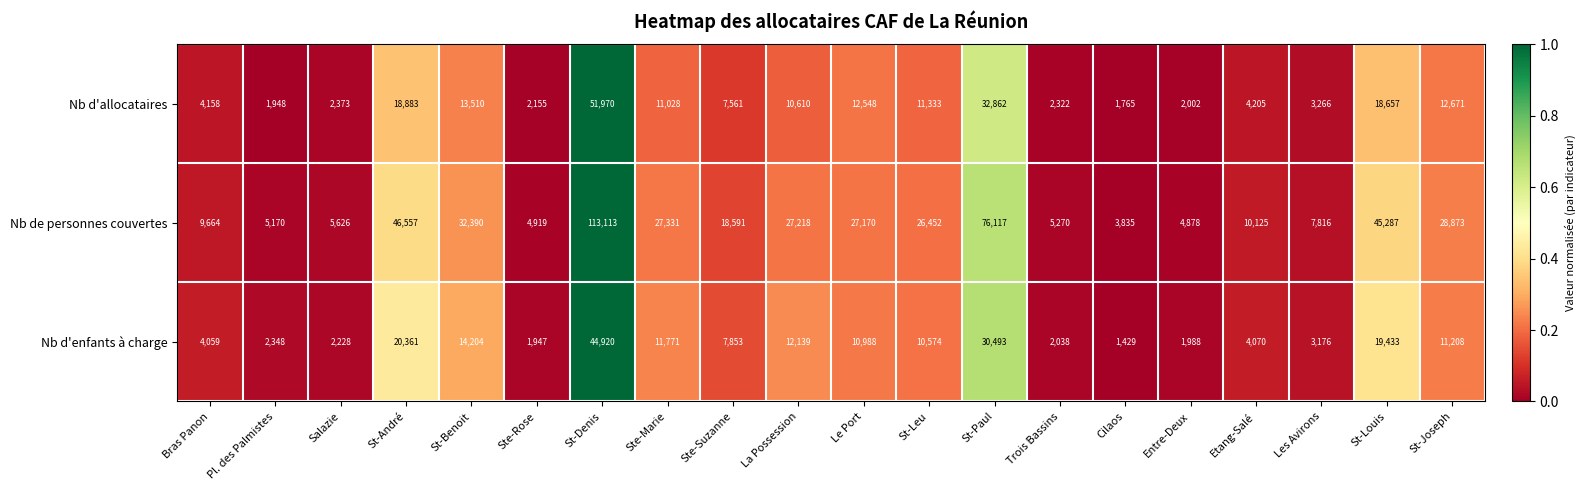

Rank the series at Salazie from lowest to highest value.

Nb d'enfants à charge, Nb d'allocataires, Nb de personnes couvertes